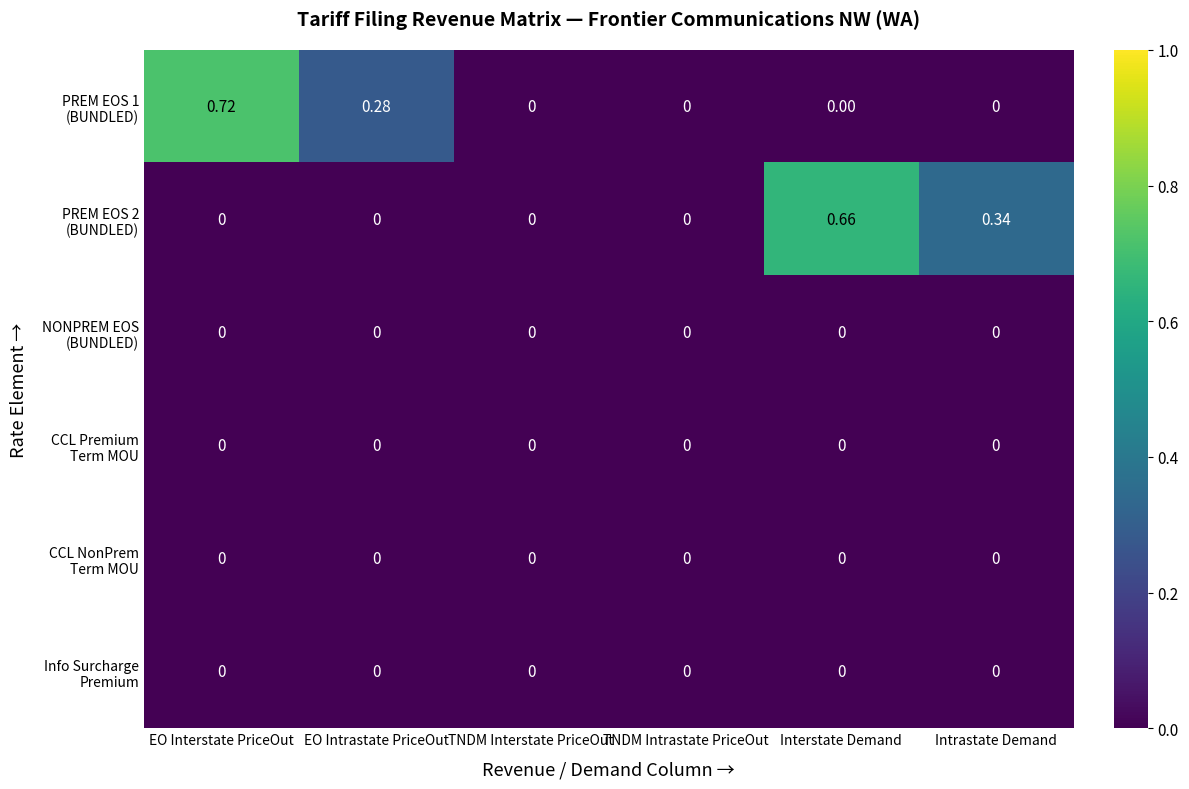

At which category is the sum across all series the highest?

EO Interstate PriceOut